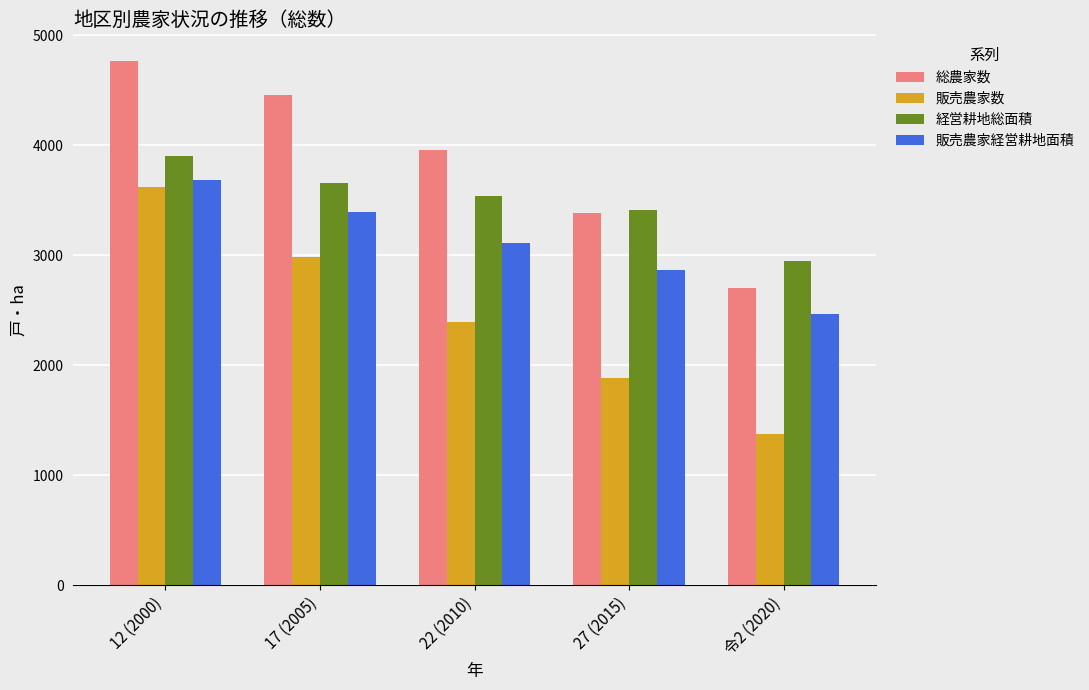

The 総農家数 series shows 1986.8 at 27 (2015). True or false?

False